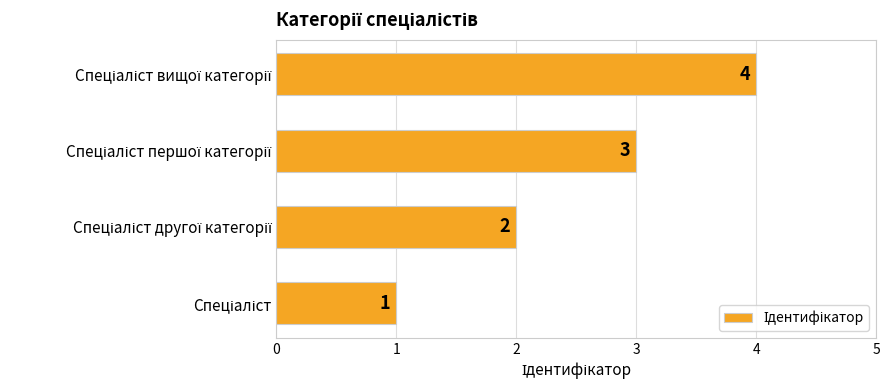

What is the maximum value shown in the chart?

4